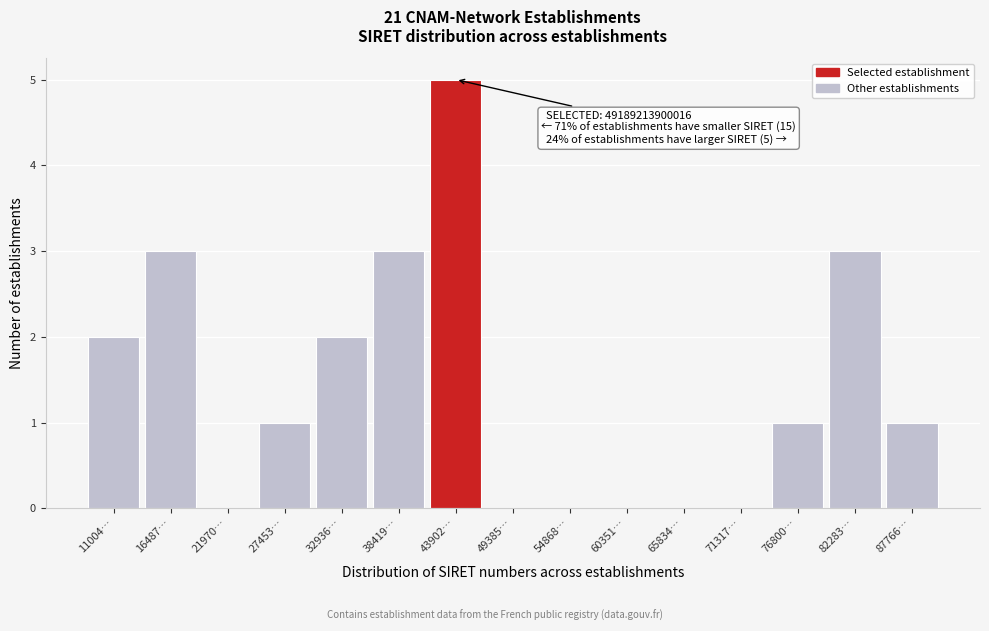

Reading left to right, transcribe all the data shown in this chart.

11004…=2	16487…=3	21970…=0	27453…=1	32936…=2	38419…=3	43902…=5	49385…=0	54868…=0	60351…=0	65834…=0	71317…=0	76800…=1	82283…=3	87766…=1